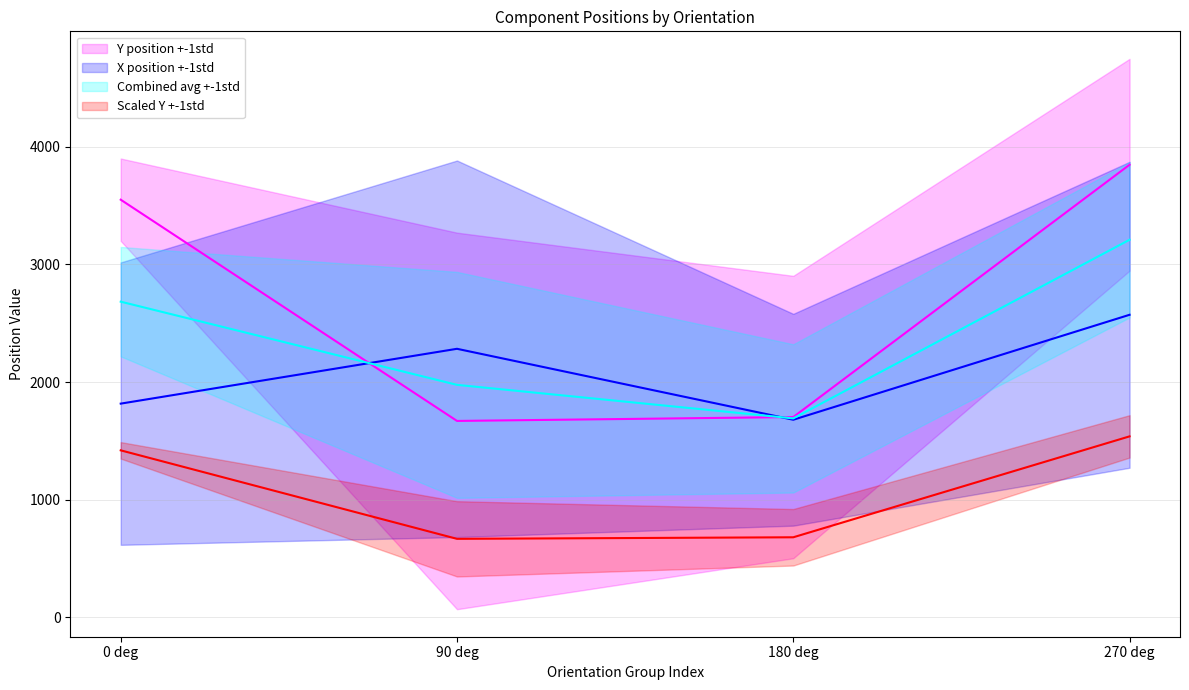

Is this an area chart (filled region under the line)?

No